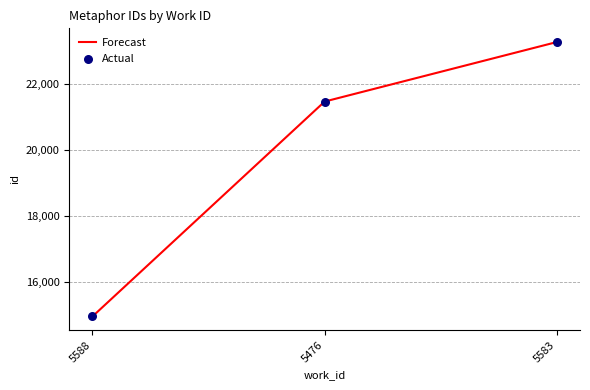

Where is the data nearest to the value 19106?

5476